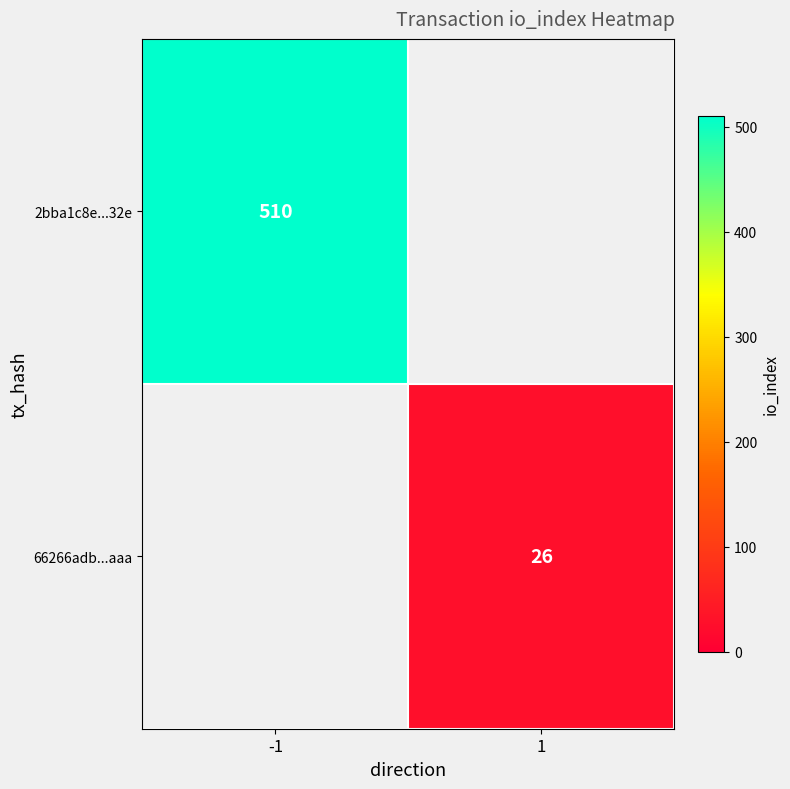

True or false: 66266adb...aaa has a value of 26 at 1.

True